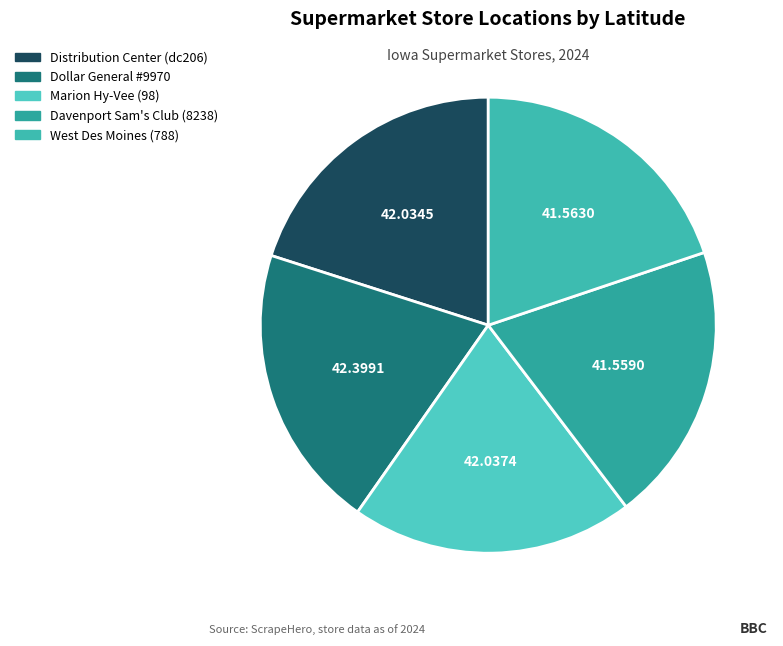

Which slice is the smallest?

Davenport Sam's Club (8238)